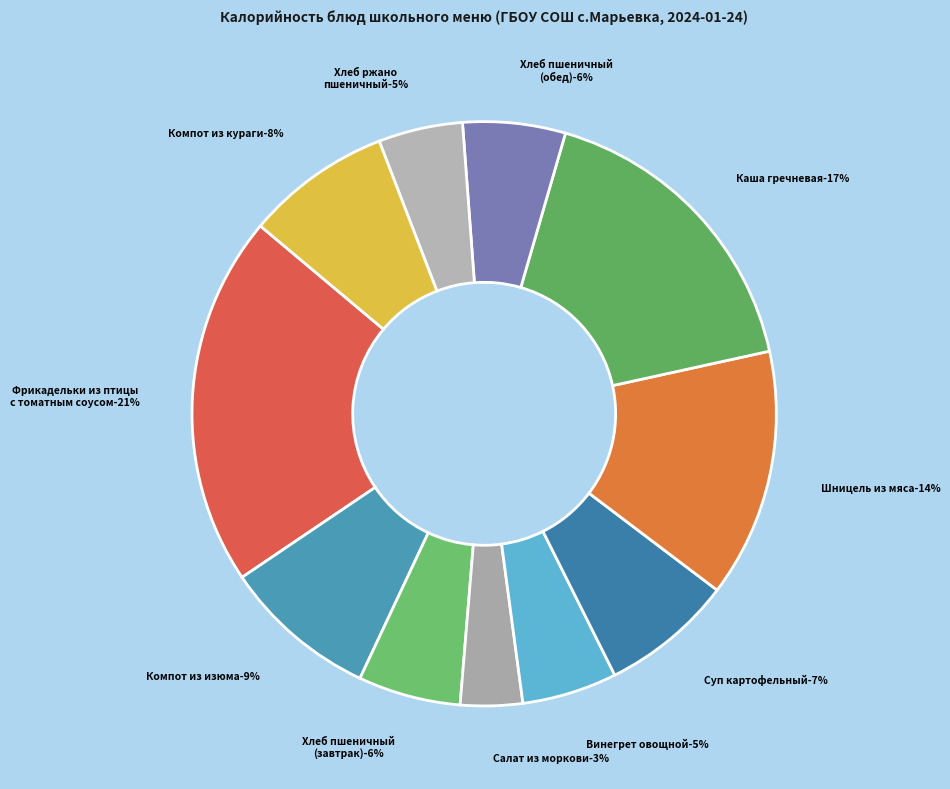

To the nearest percent, what portion does Фрикадельки из птицы с томатным соусом represent?

21%